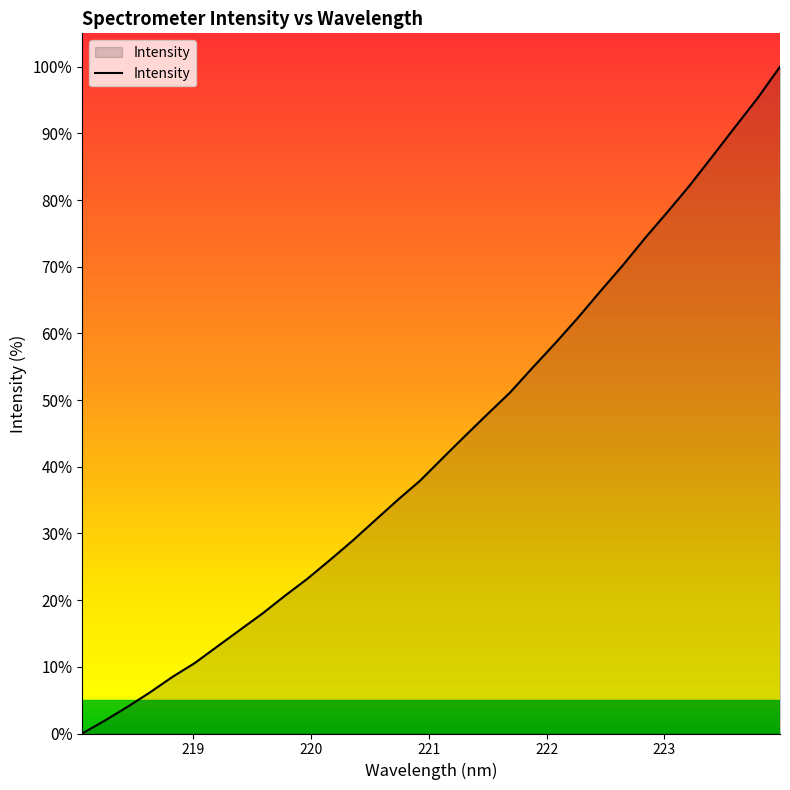

What is the difference between the maximum and minimum values?

100.0